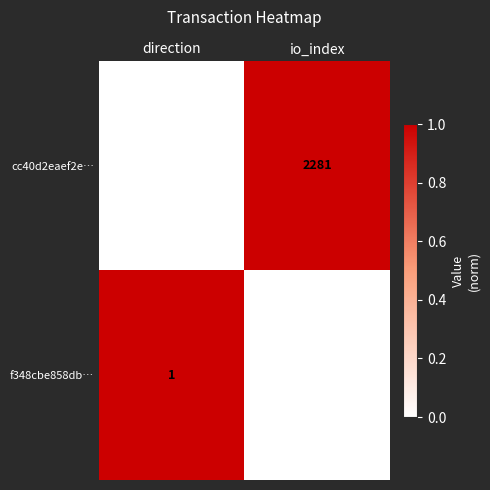

What is the sum of all f348cbe858db… values?

12